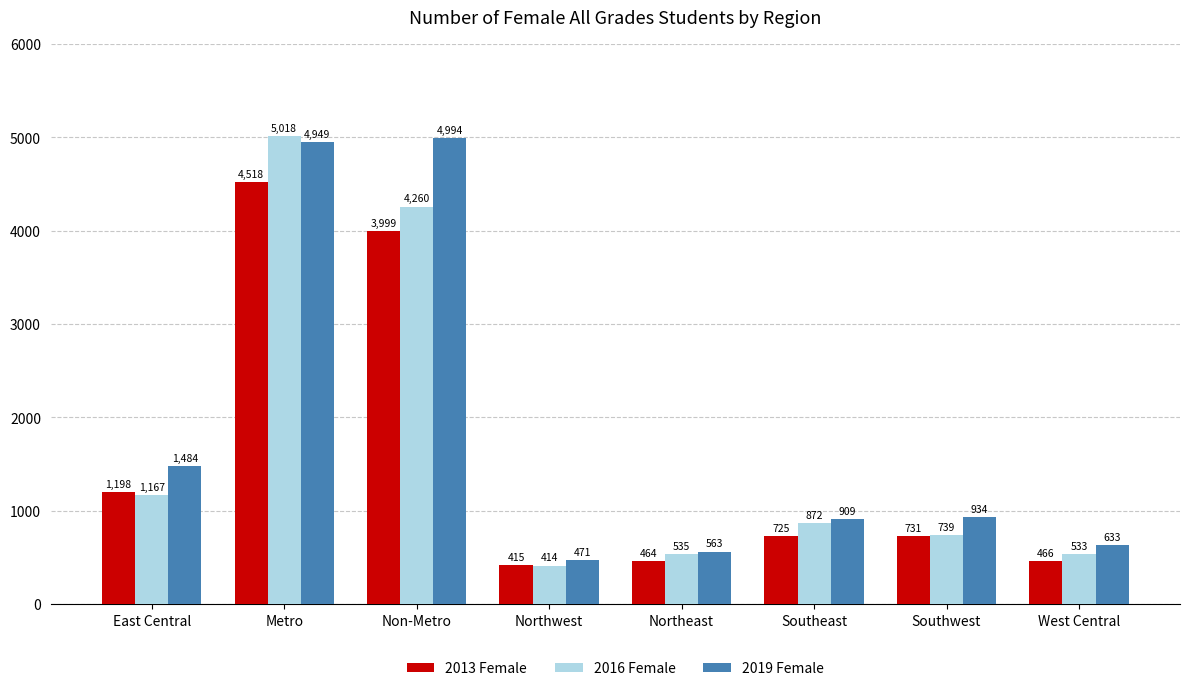

List the labels in order of 2016 Female value, largest first.

Metro, Non-Metro, East Central, Southeast, Southwest, Northeast, West Central, Northwest